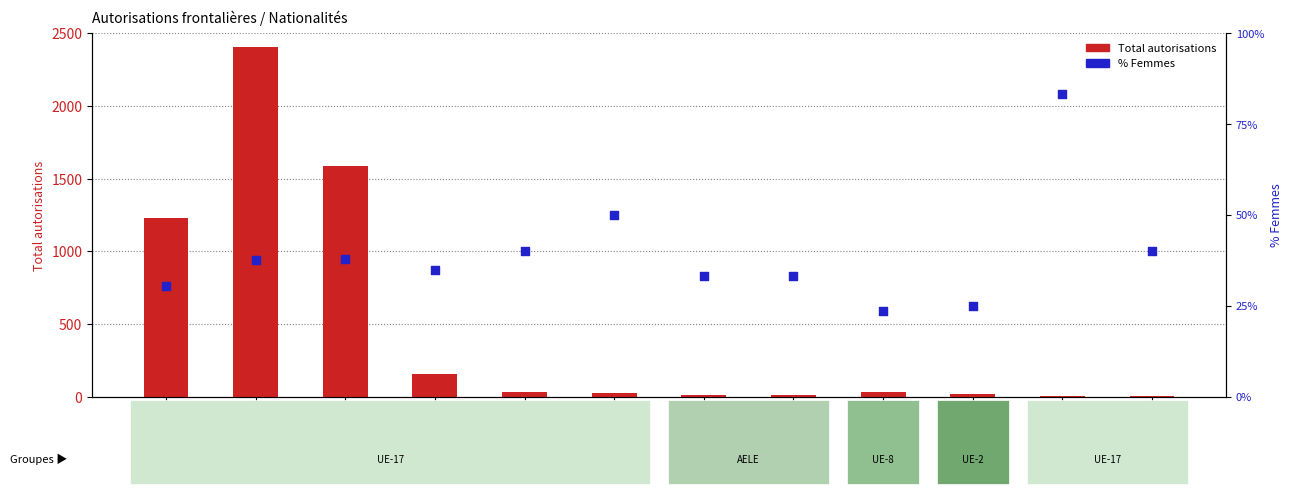

What are all the series names shown in the legend?

Total autorisations, % Femmes